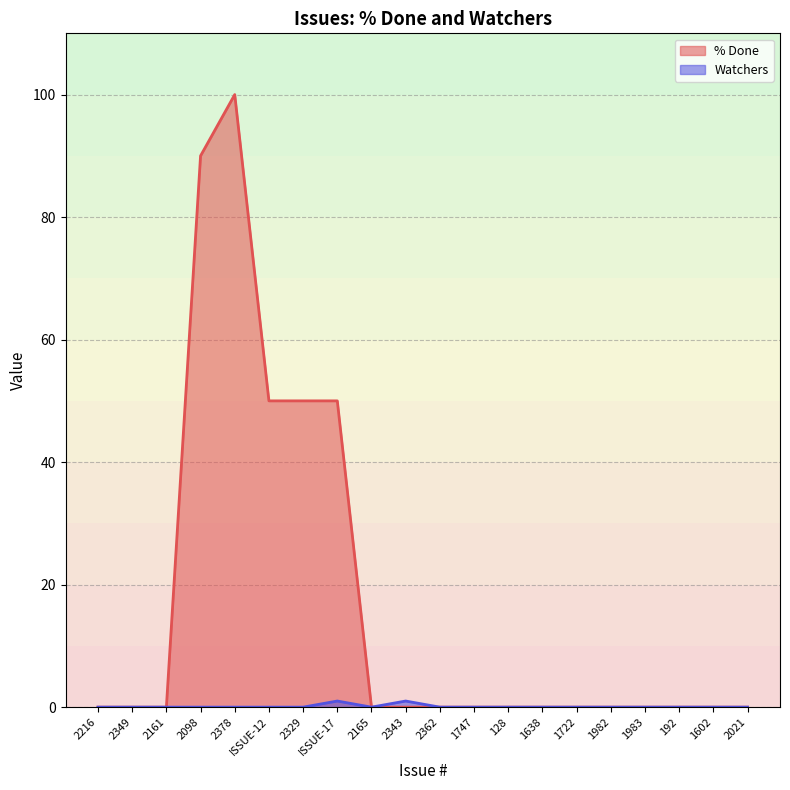

How many data points in % Done are above 0?

5